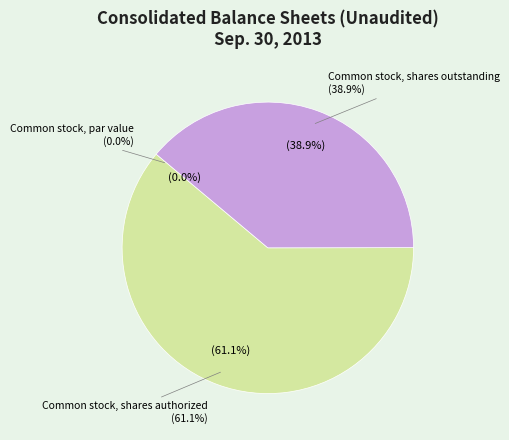

How many segments does this pie chart have?

3